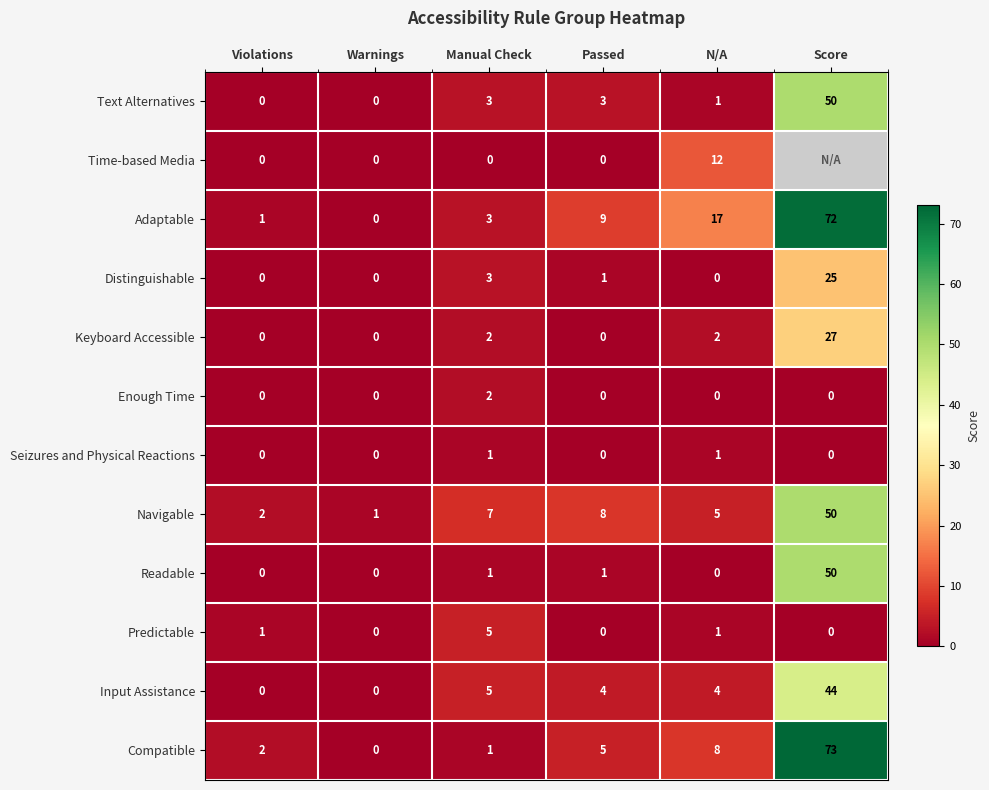

The Adaptable series shows 117 at Score. True or false?

False